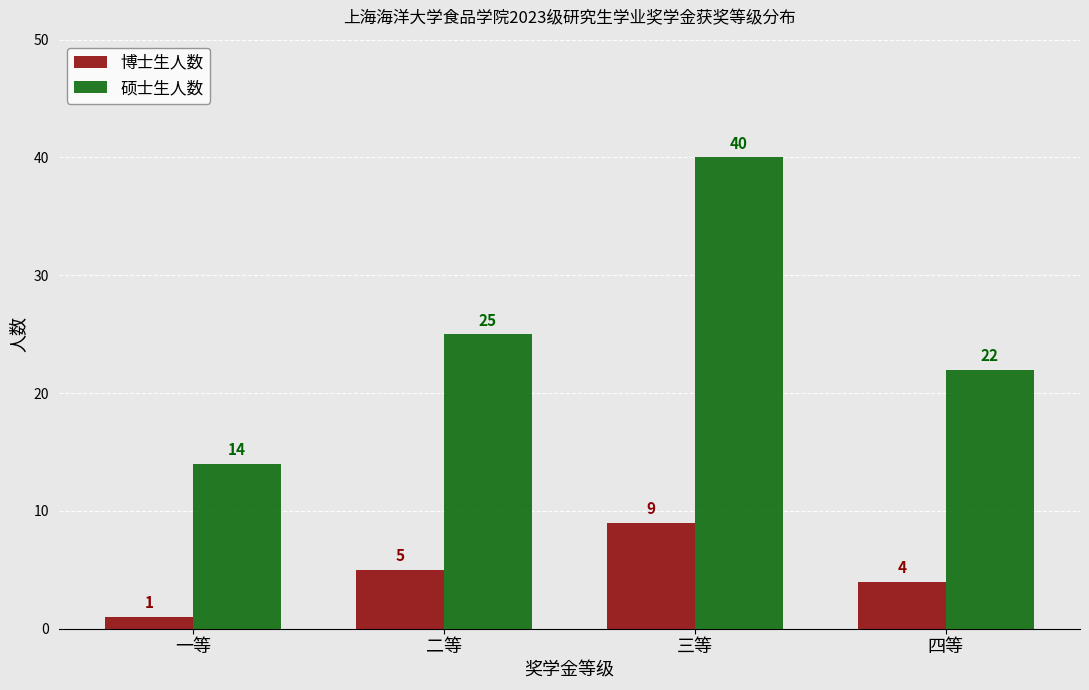

Reading left to right, what are all the values shown in this chart?

博士生人数: 一等=1	二等=5	三等=9	四等=4
硕士生人数: 一等=14	二等=25	三等=40	四等=22